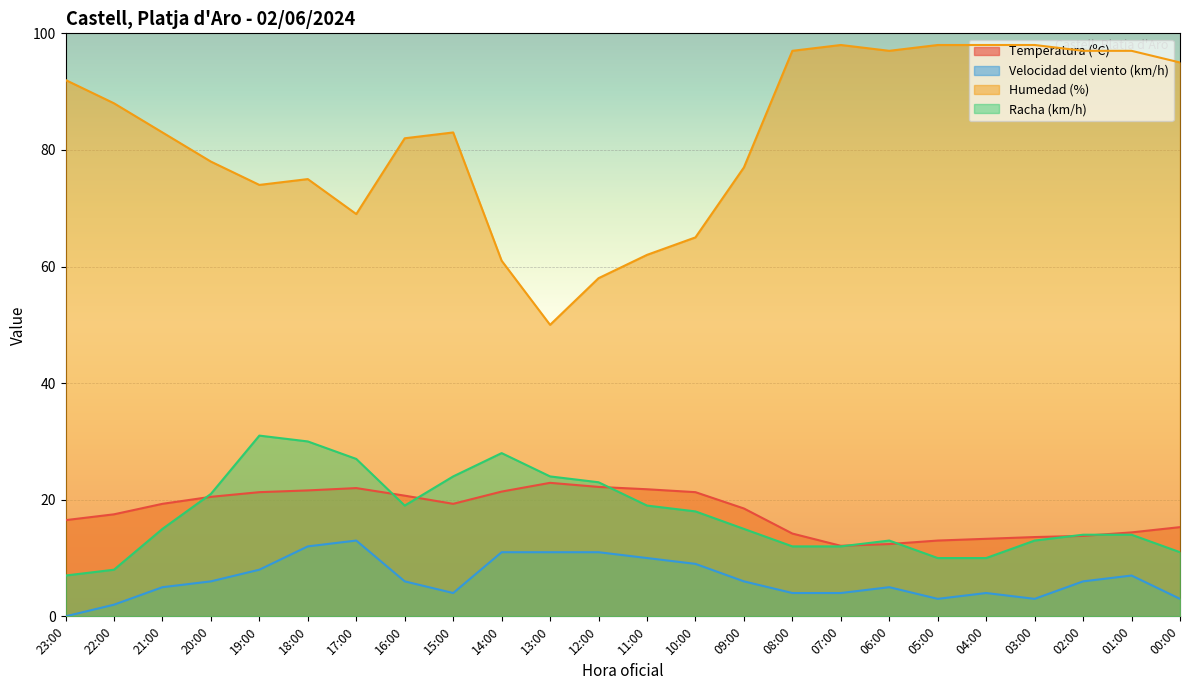

How many values in the Temperatura (ºC) series are below 19?

12